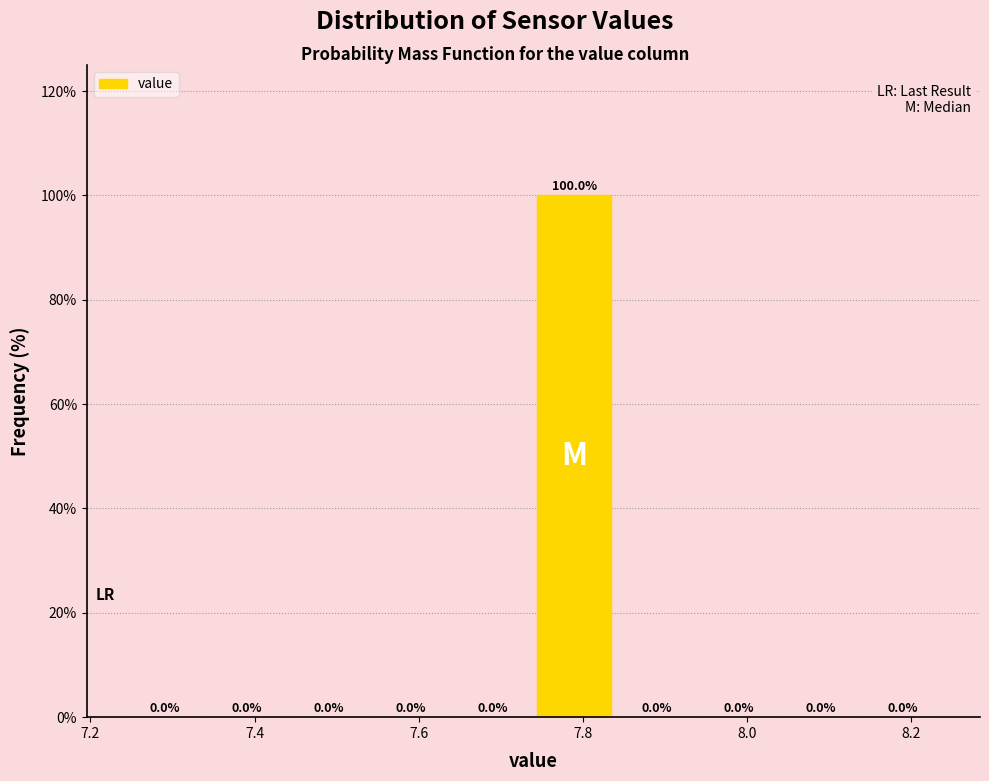

Reading left to right, transcribe this chart: for each bar, give the range it covers on the x-axis and its height.

7.24 to 7.34: 0.0
7.34 to 7.44: 0.0
7.44 to 7.54: 0.0
7.54 to 7.64: 0.0
7.64 to 7.74: 0.0
7.74 to 7.84: 100.0
7.84 to 7.94: 0.0
7.94 to 8.04: 0.0
8.04 to 8.14: 0.0
8.14 to 8.24: 0.0